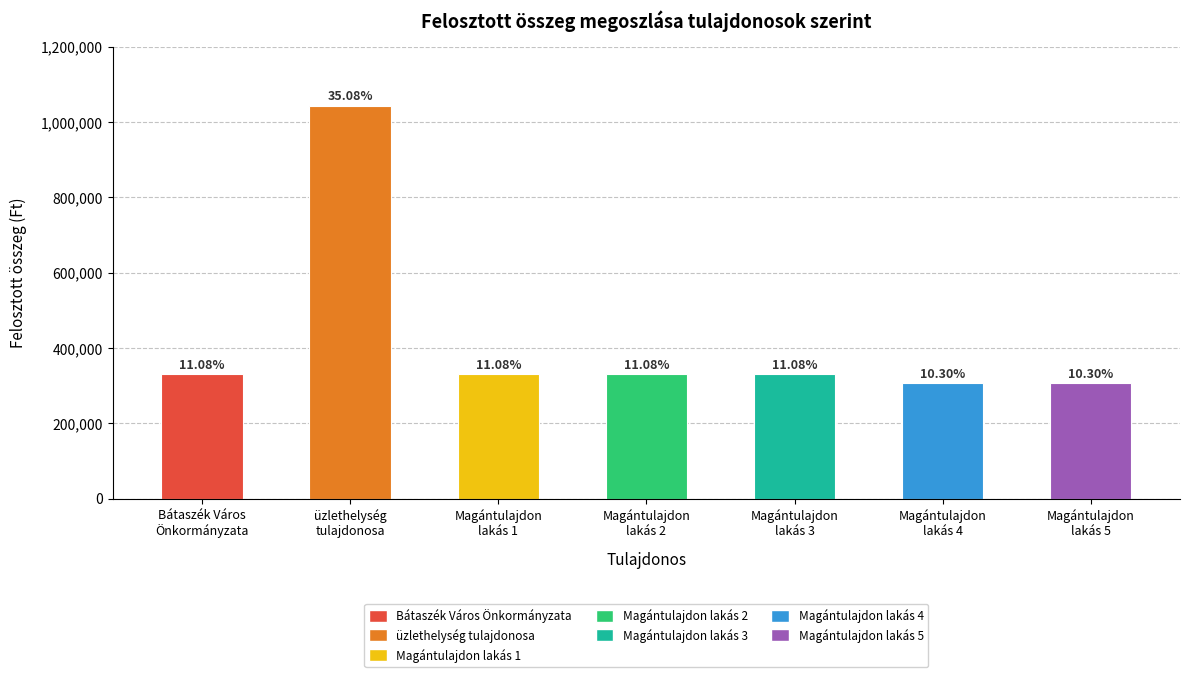

How many series are shown in this chart?

1